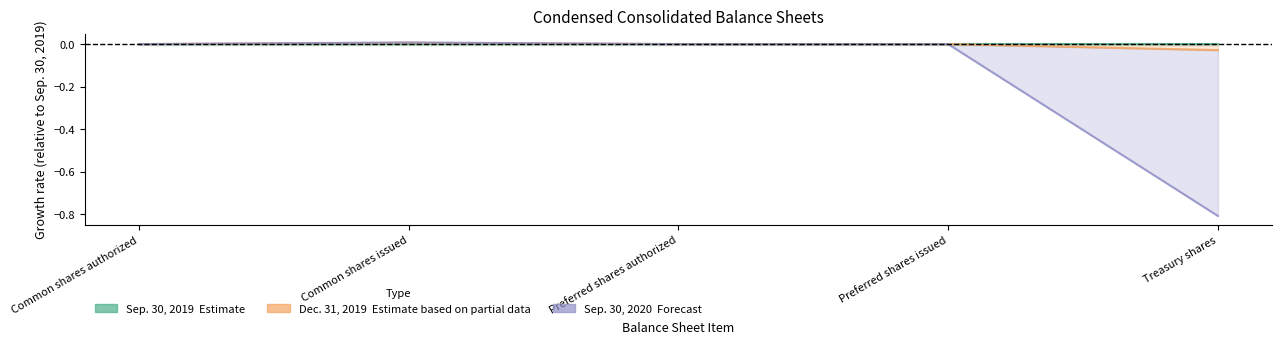

Reading left to right, what are all the values shown in this chart?

Sep. 30, 2019 (Estimate): Common shares authorized=0.0	Common shares issued=0.0	Preferred shares authorized=0.0	Preferred shares issued=0.0	Treasury shares=0.0
Dec. 31, 2019 (Partial): Common shares authorized=0.0	Common shares issued=0.0	Preferred shares authorized=0.0	Preferred shares issued=0.0	Treasury shares=-0.0
Sep. 30, 2020 (Forecast): Common shares authorized=0.0	Common shares issued=0.0	Preferred shares authorized=0.0	Preferred shares issued=0.0	Treasury shares=-0.8